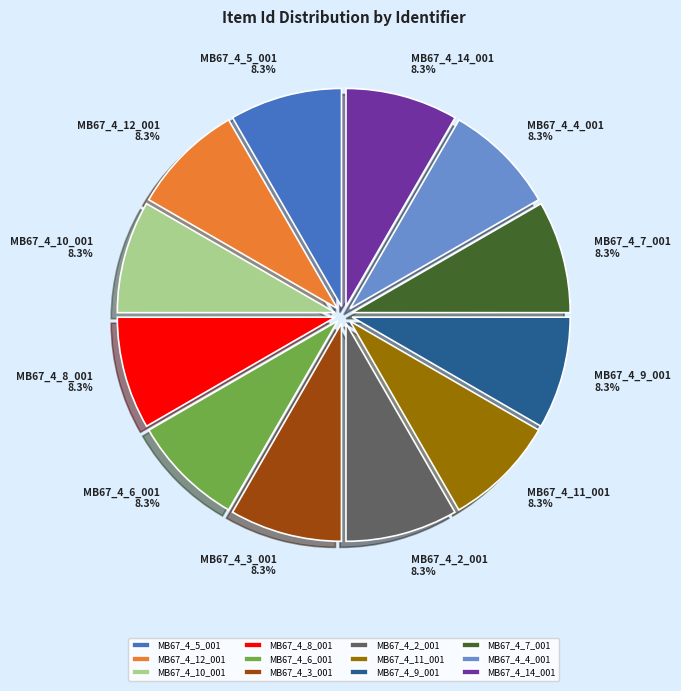

How many segments does this pie chart have?

12